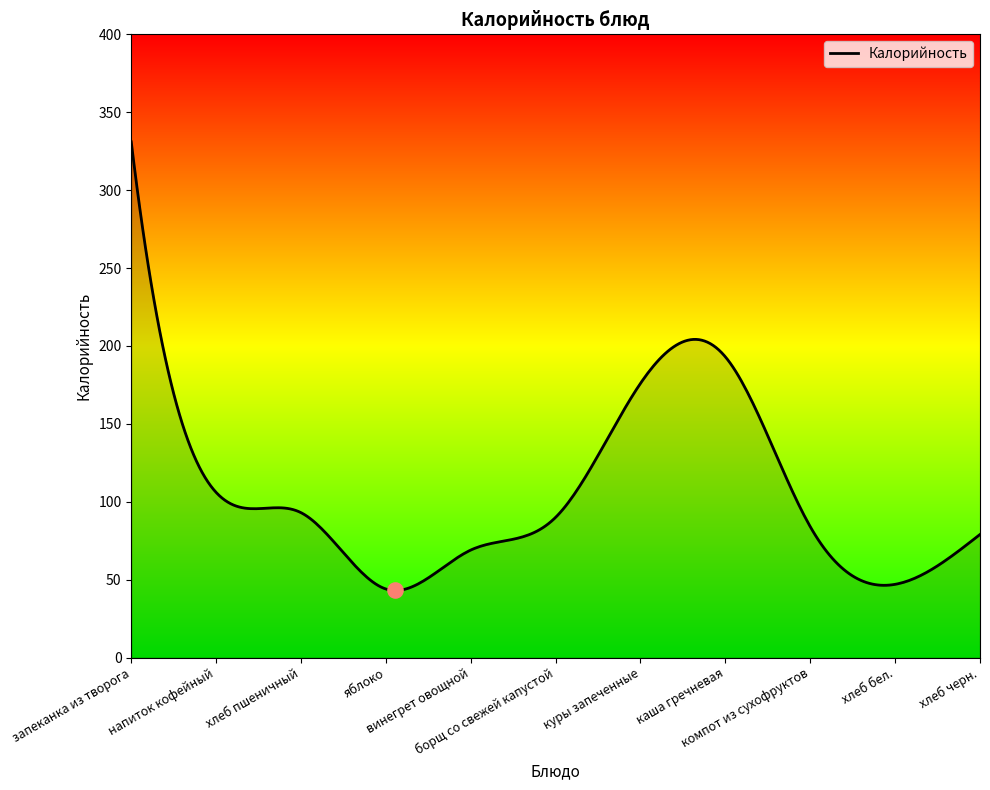

What is the minimum value shown in the chart?

43.0